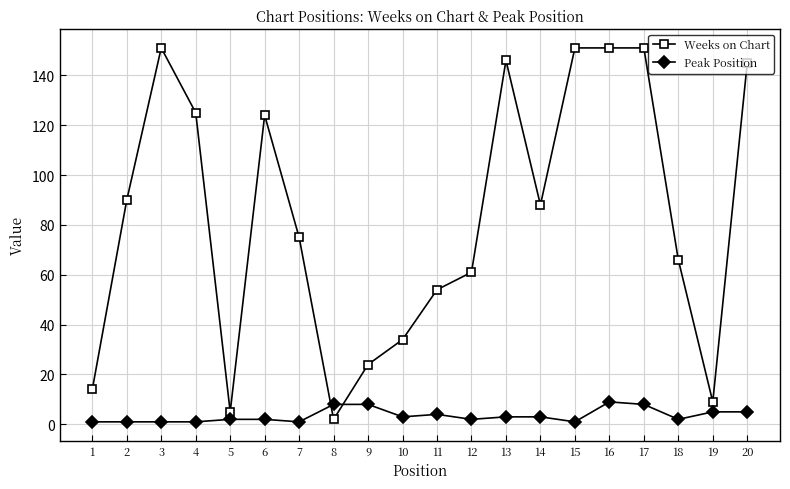

What is the sum of all Peak Position values?

70